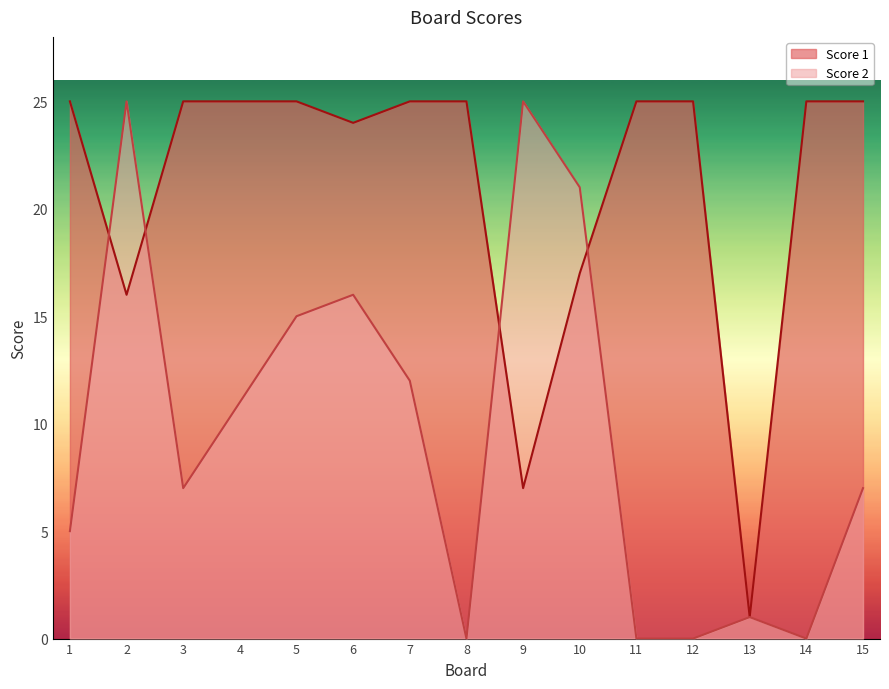

Does the chart display data point markers on the line(s)?

No